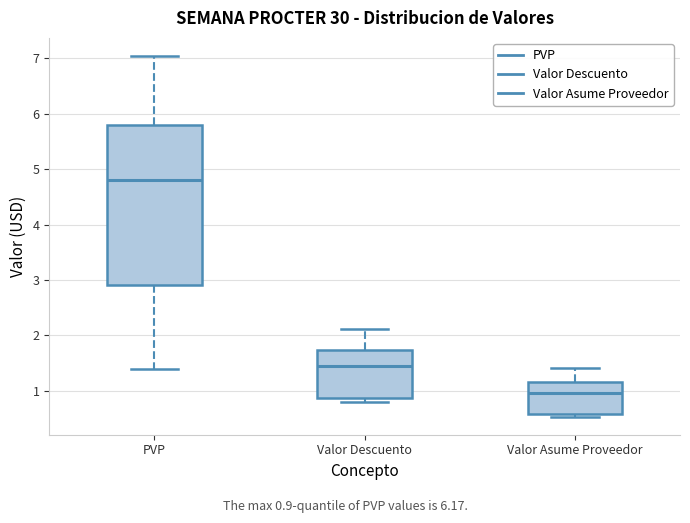

Reading left to right, read every box against the y-axis: the position of its median line, the range the box covers, and the ends of its whiskers. The values are not printed on the chart, so give them approximately, as read against the axis.

PVP: median 4.8, box 2.9 to 5.8, whiskers 1.4 to 7.0
Valor Descuento: median 1.4, box 0.9 to 1.7, whiskers 0.8 to 2.1
Valor Asume Proveedor: median 1.0, box 0.6 to 1.2, whiskers 0.5 to 1.4